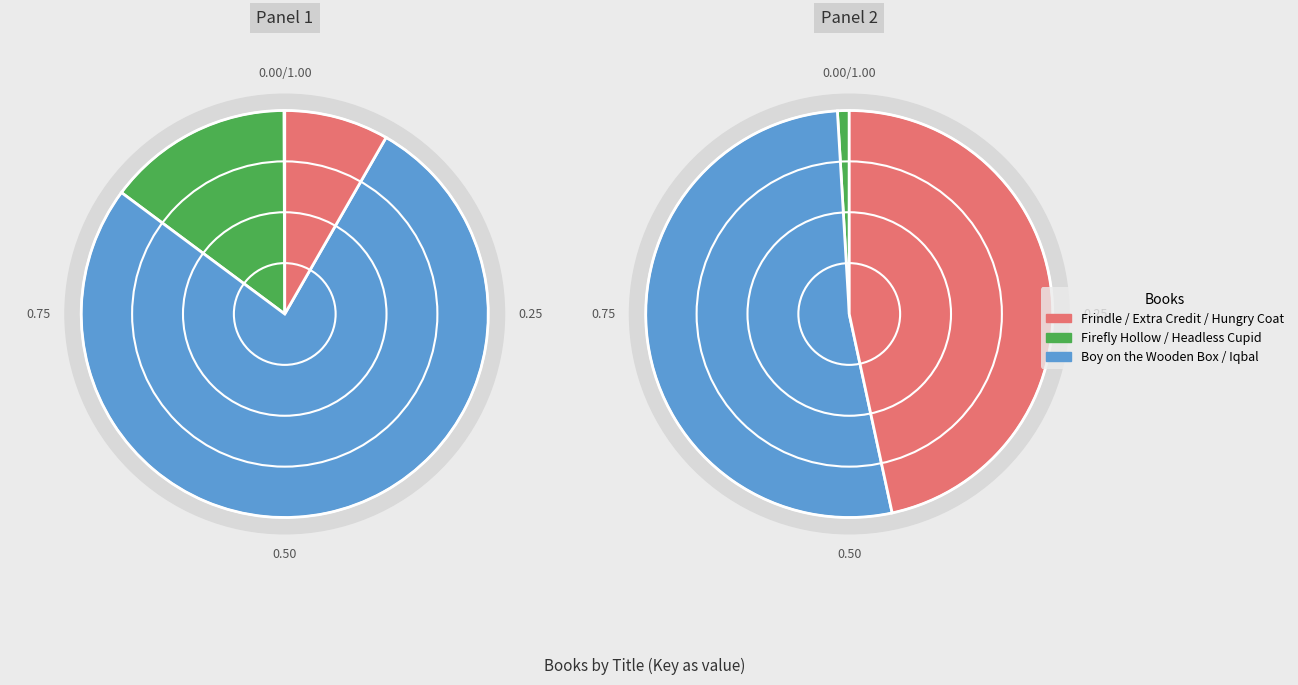

The Extra Credit slice represents 17% of the pie. True or false?

False